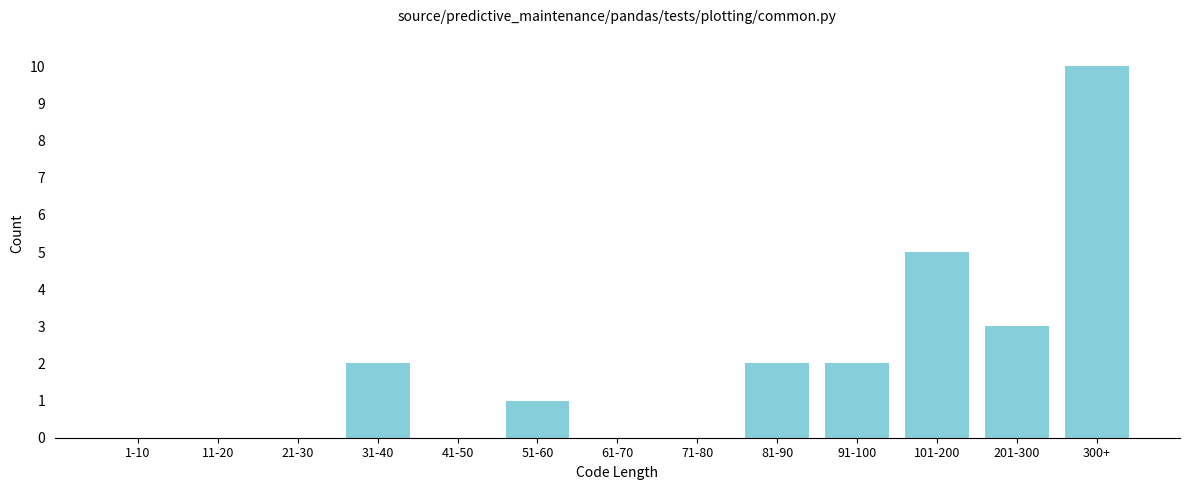

Reading right to left, extract all data points from this chart.

300+=10	201-300=3	101-200=5	91-100=2	81-90=2	71-80=0	61-70=0	51-60=1	41-50=0	31-40=2	21-30=0	11-20=0	1-10=0